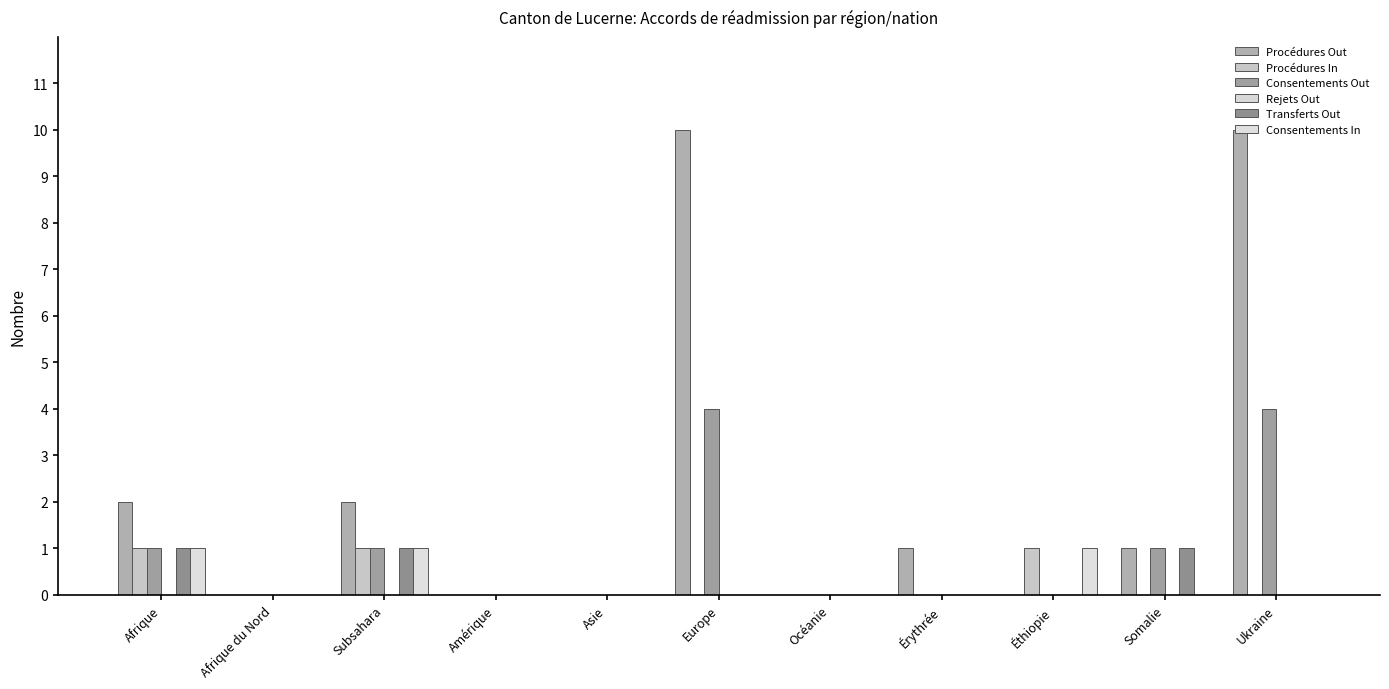

What is the label of the 1st bar from the left?

Afrique